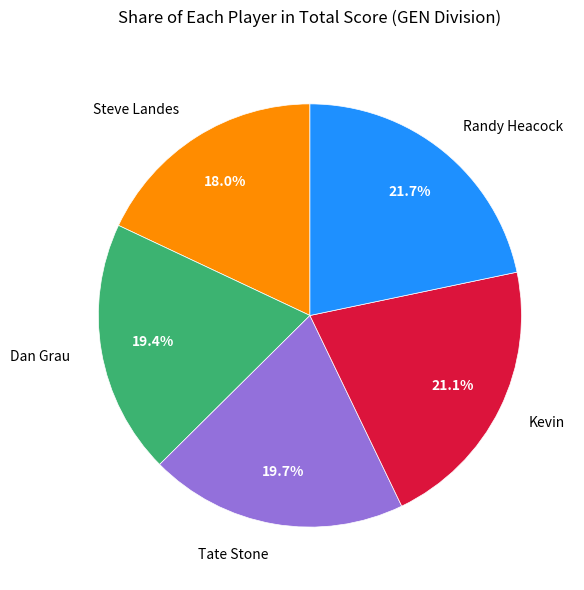

Is it true that Kevin is 21% of the pie?

True